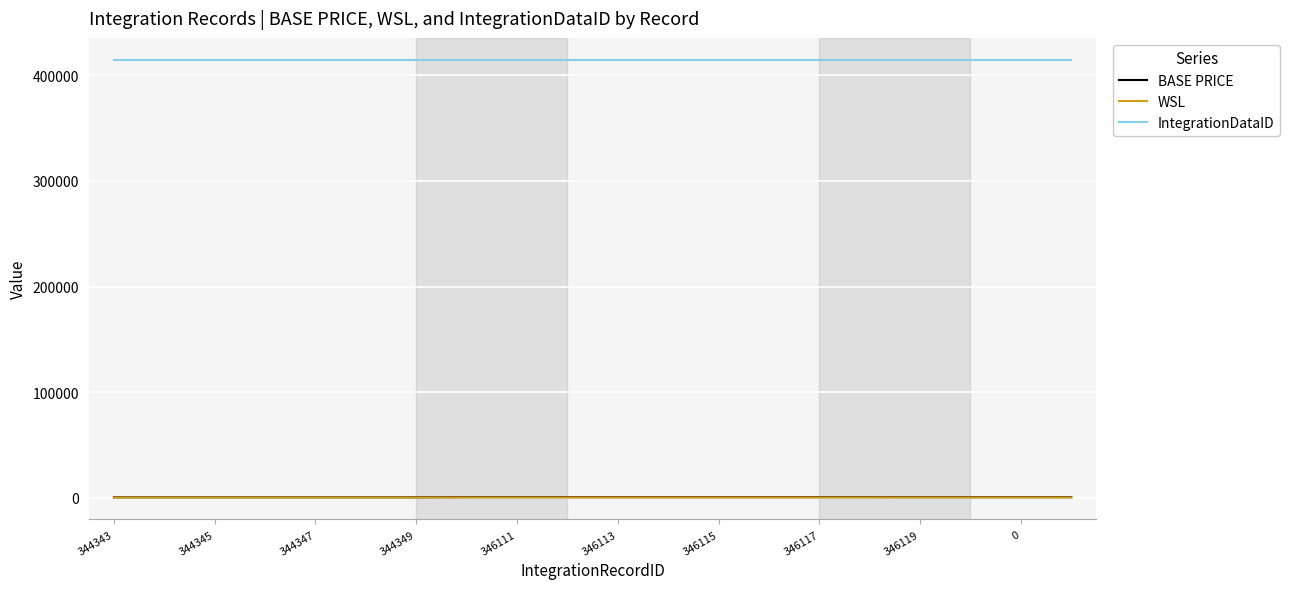

Which series has the largest total across all categories?

IntegrationDataID